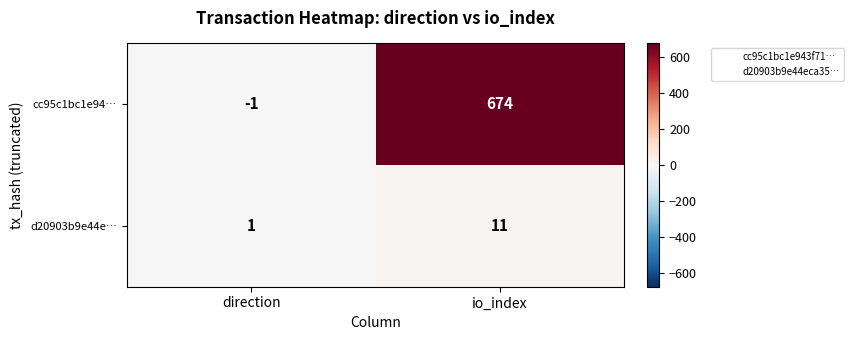

At how many categories does at least one series exceed 0?

2